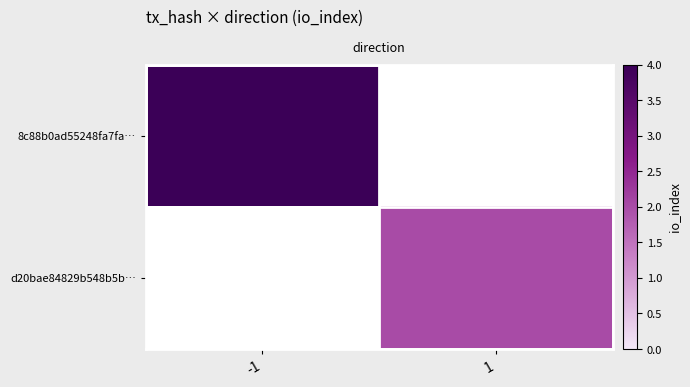

Which category has the lowest value in the row_1 series?

-1